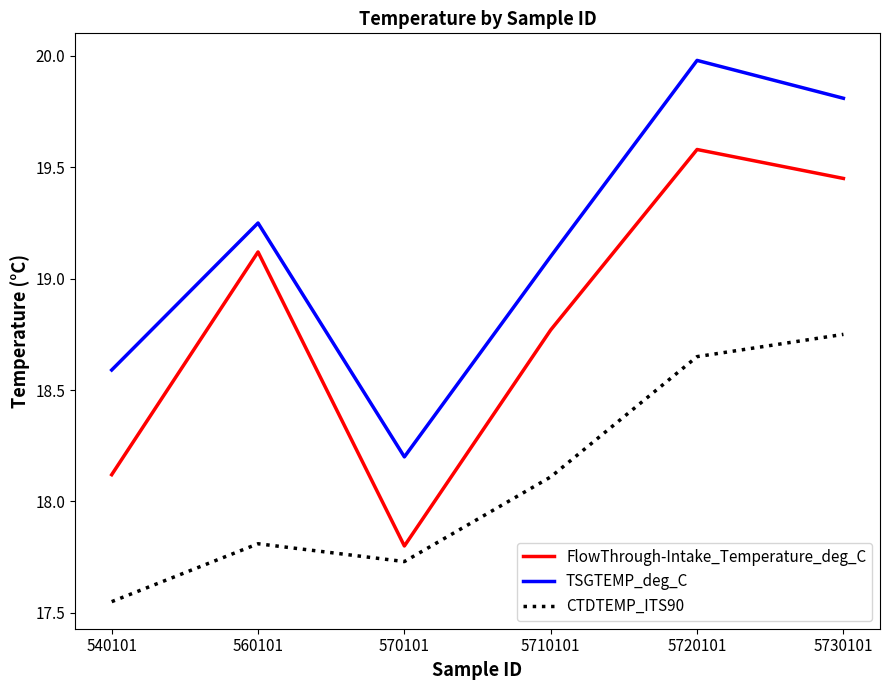

In CTDTEMP_ITS90, how many points are higher than both neighbors (excluding endpoints)?

1